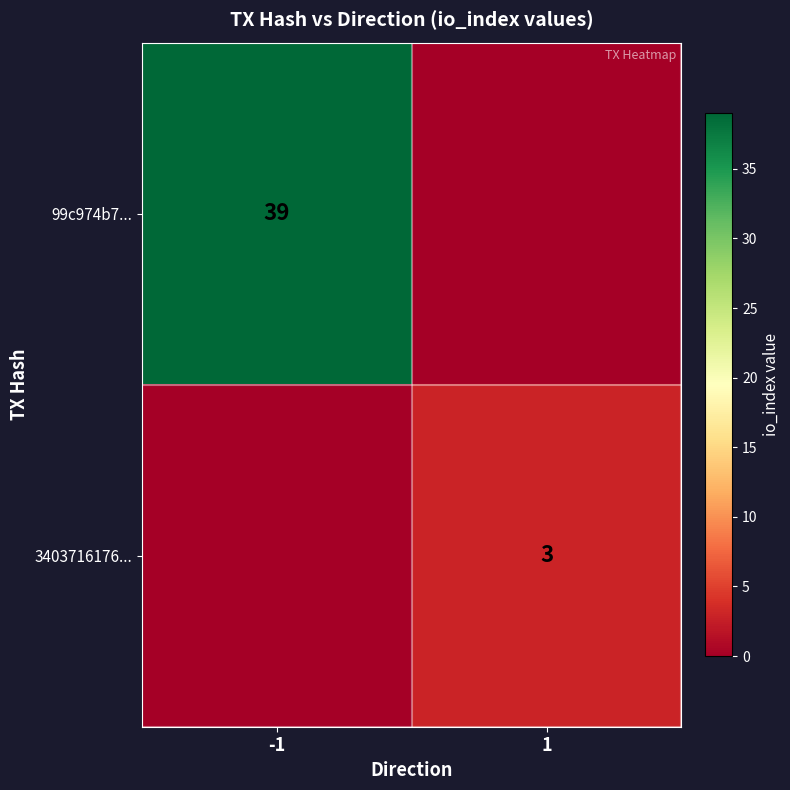

Is it true that 99c974b7... equals 39 at -1?

True